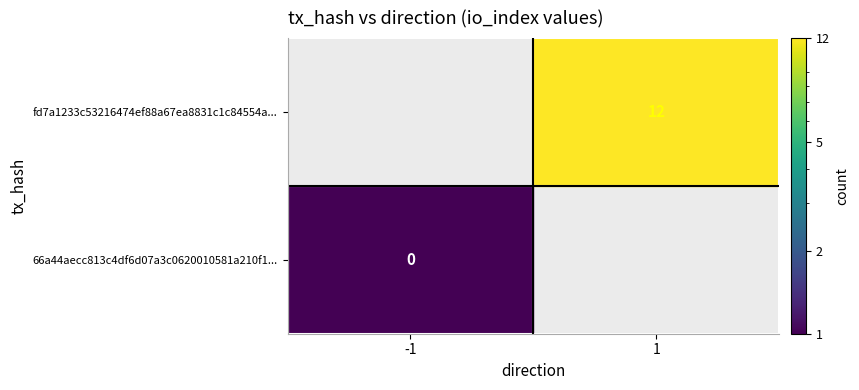

At io_index, list the series in order from largest to smallest.

fd7a1233c53216474ef88a67ea8831c1c84554a, 66a44aecc813c4df6d07a3c0620010581a210f1